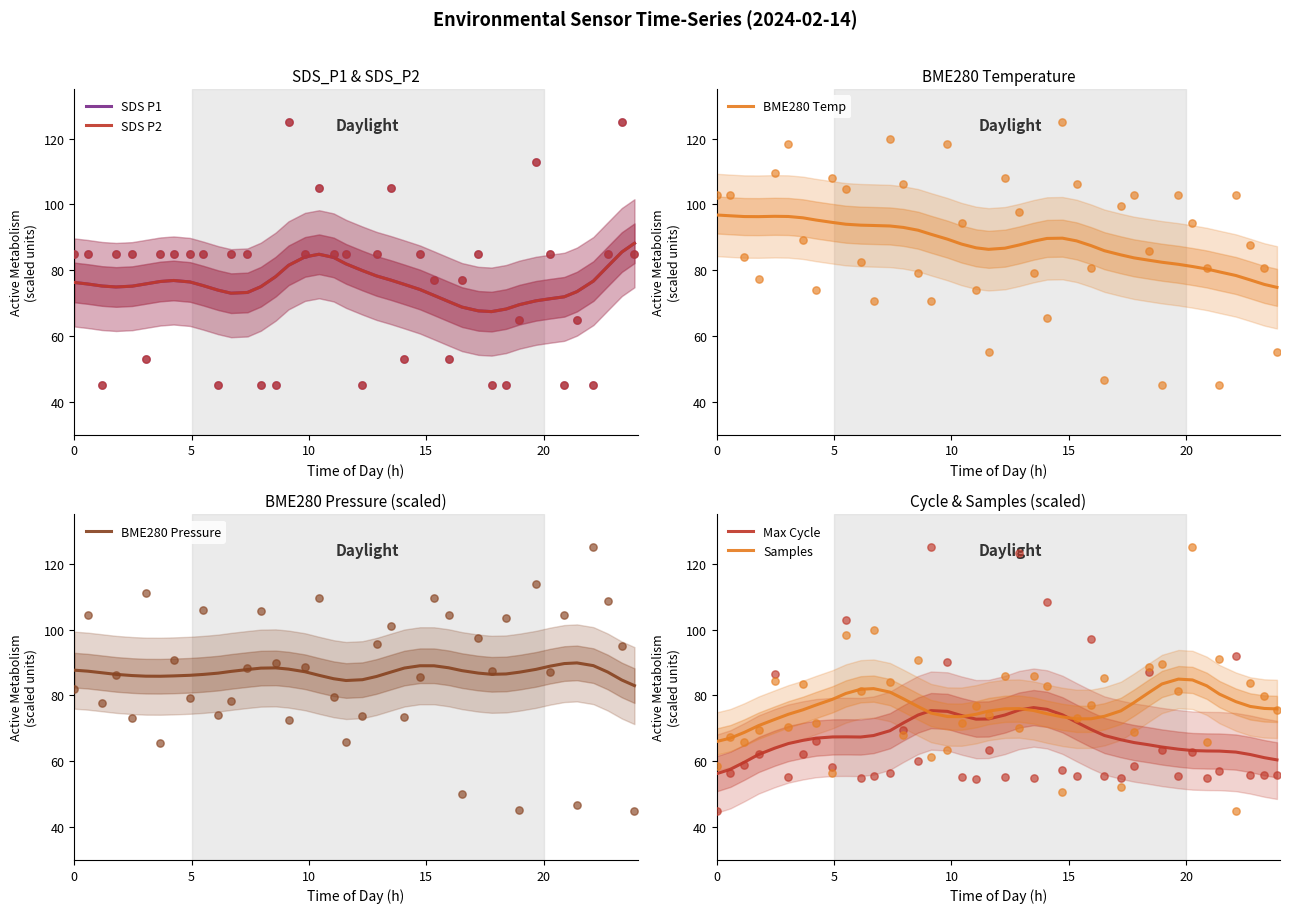

What are all the series names shown in the legend?

SDS P1, SDS P2, BME280 Temp, BME280 Pressure, Max Cycle, Samples